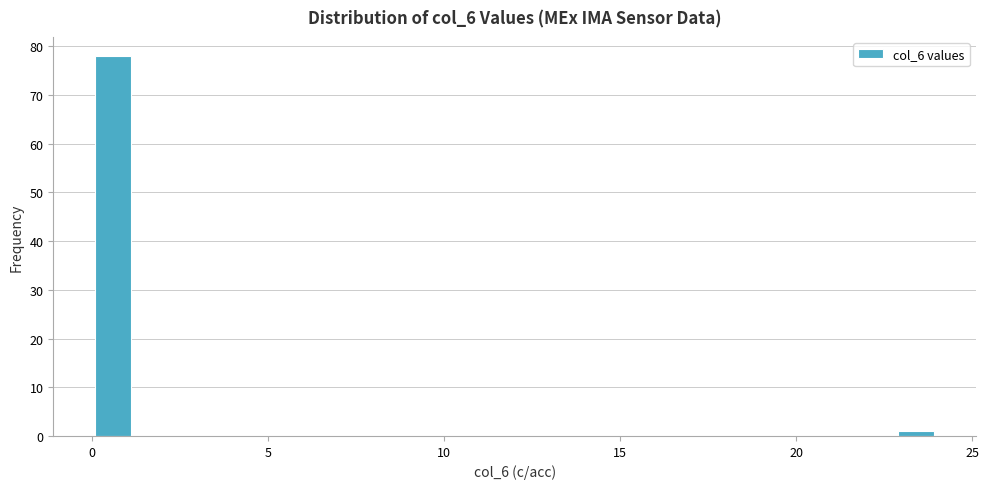

Read against the x-axis, roughly where is the centre of the tallest bar?

0.5